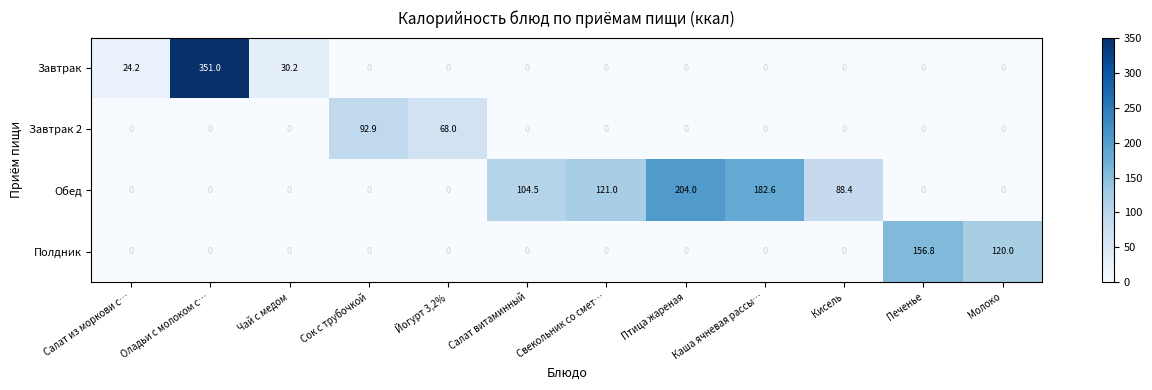

Where is Завтрак nearest to the value 175?

Чай с медом